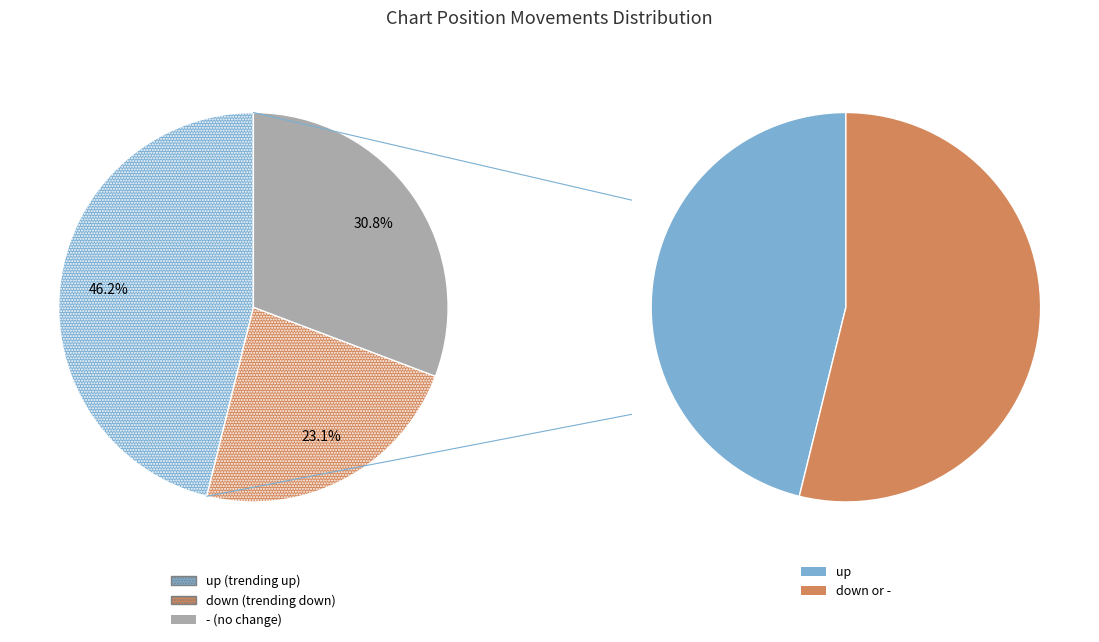

Is there a majority slice in this chart?

No